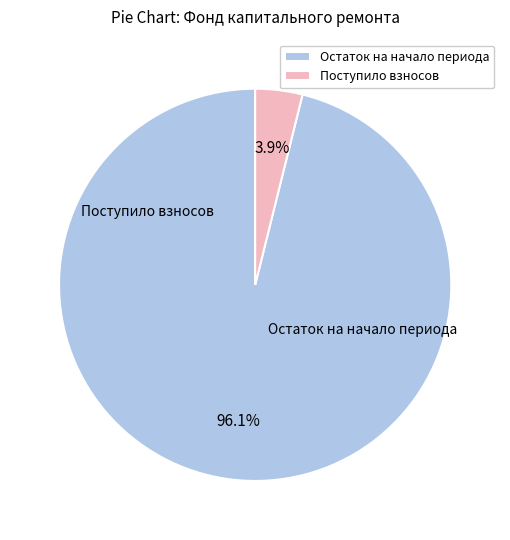

How many segments does this pie chart have?

2